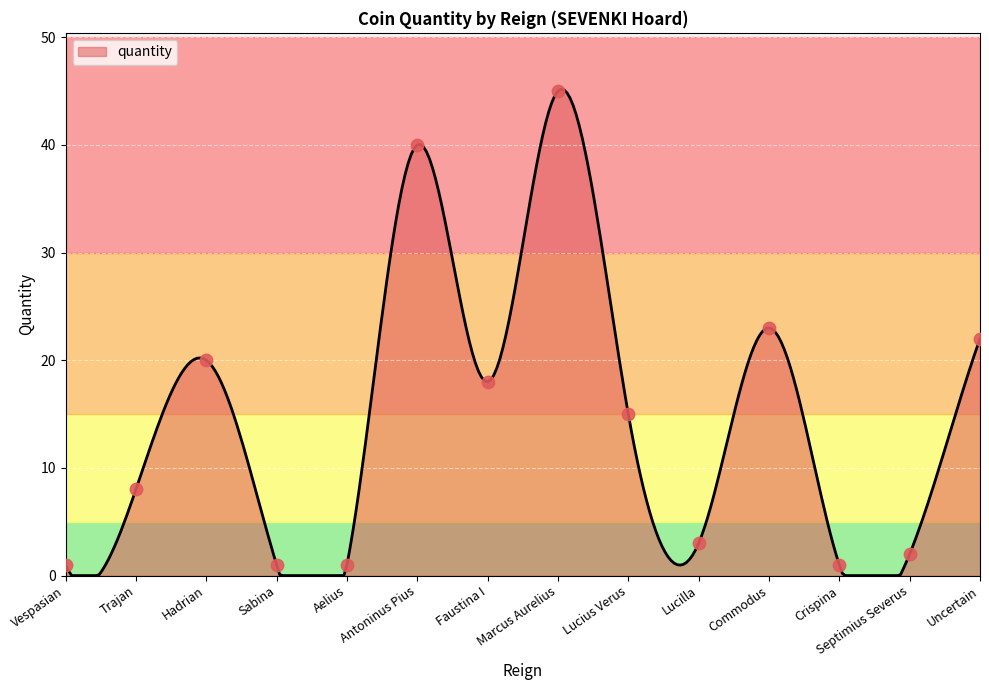

What is the difference between the maximum and minimum values?

45.2